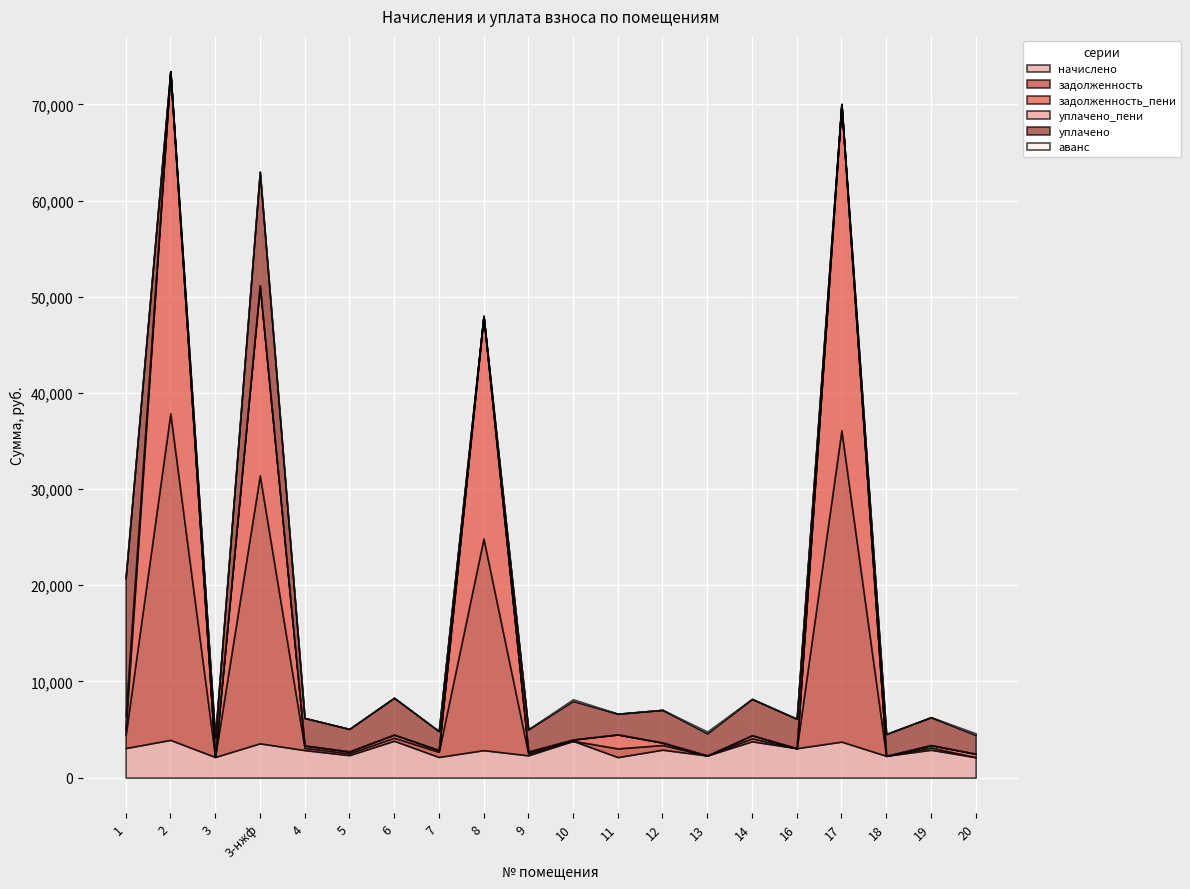

Which label corresponds to the largest value in the chart?

2